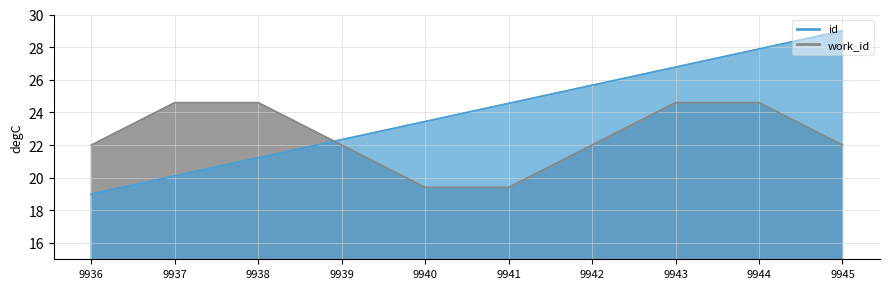

What is the difference between the maximum and second lowest values?

8.9